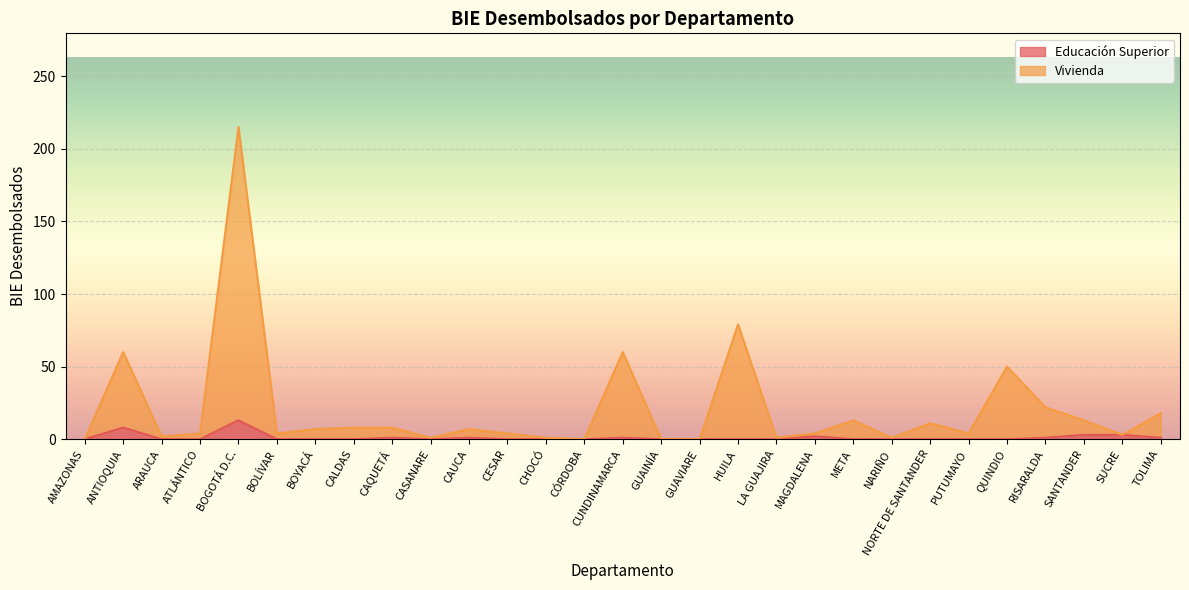

True or false: Educación Superior and Vivienda cross at least once.

False